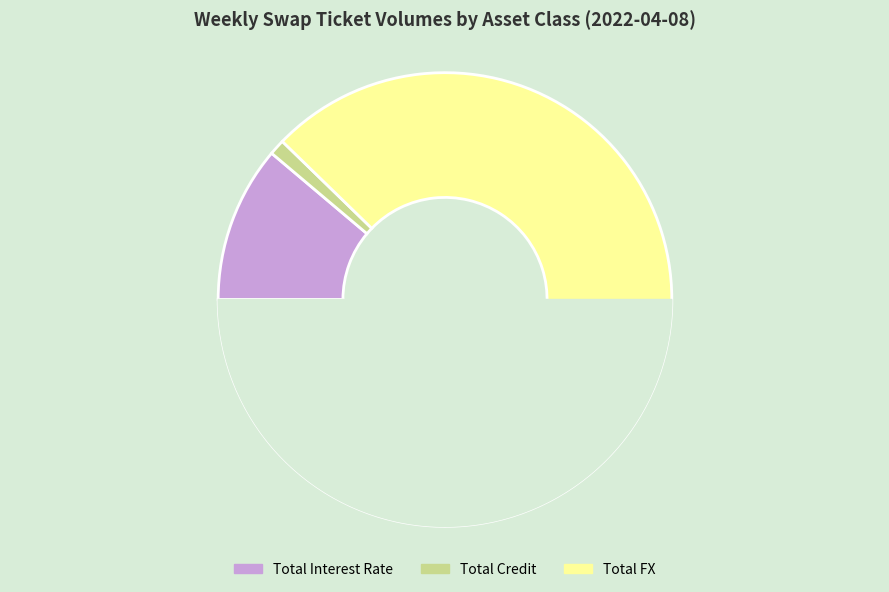

To the nearest percent, what is the difference between the Total FX and Total Credit slice percentages?

87%